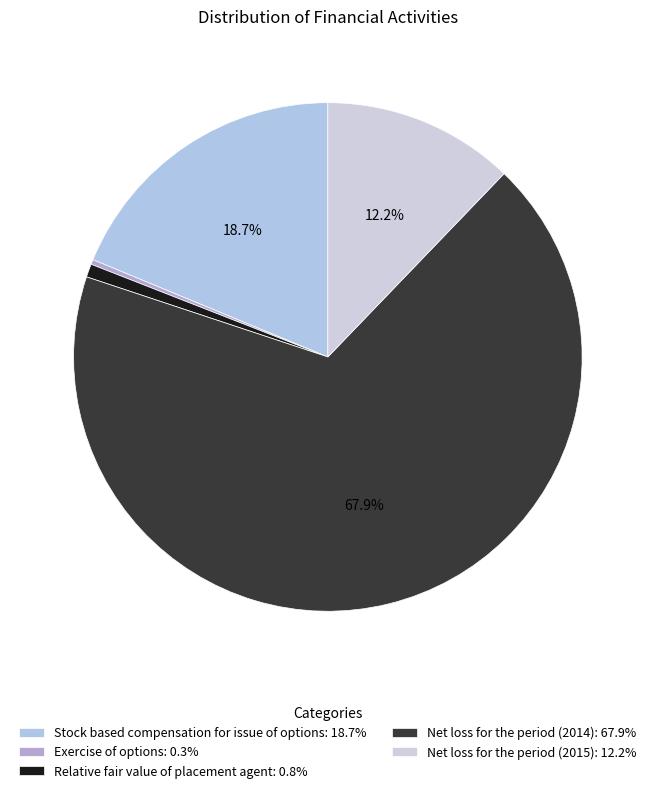

Count the number of slices in the pie.

5